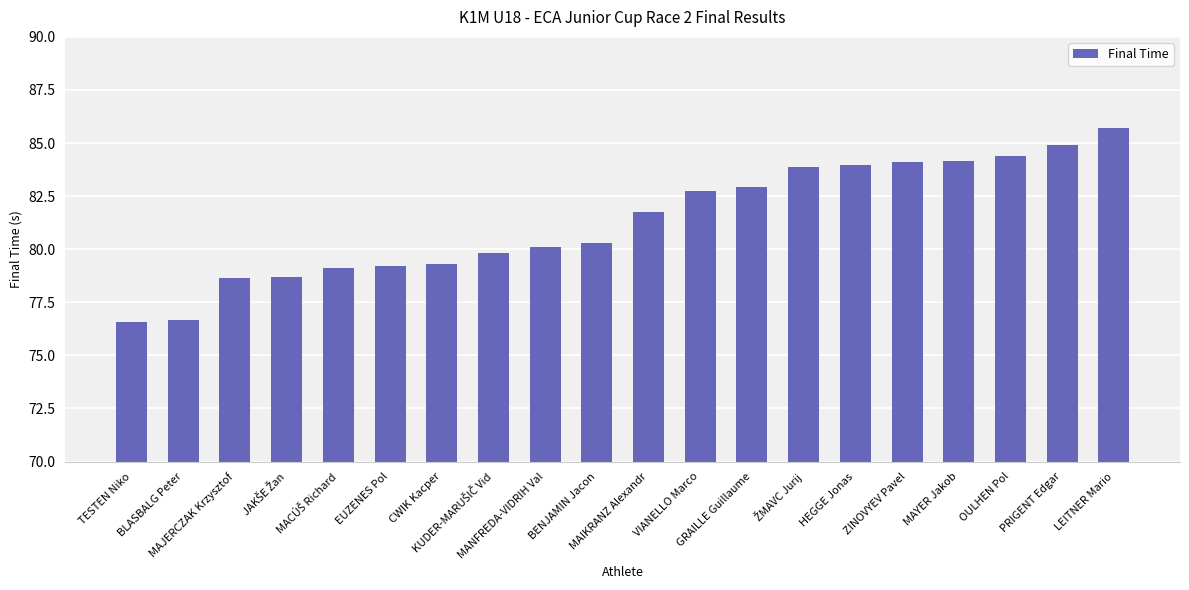

What is the average value?

81.3